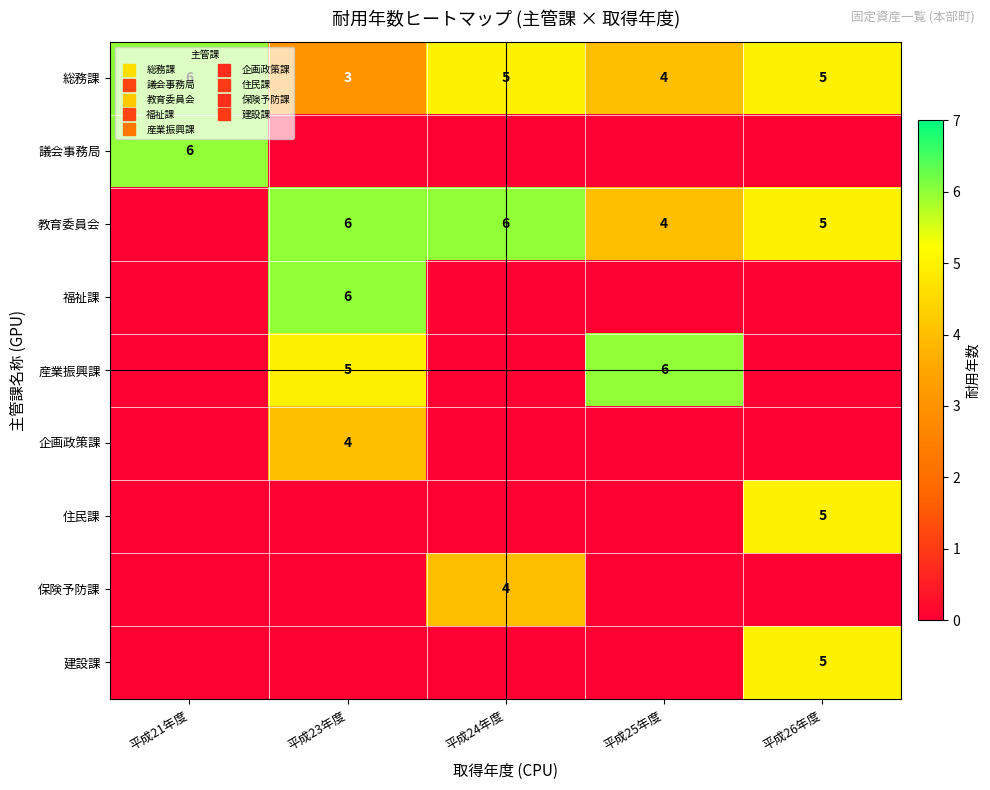

Between 平成23年度 and 平成26年度, which is larger?

平成26年度